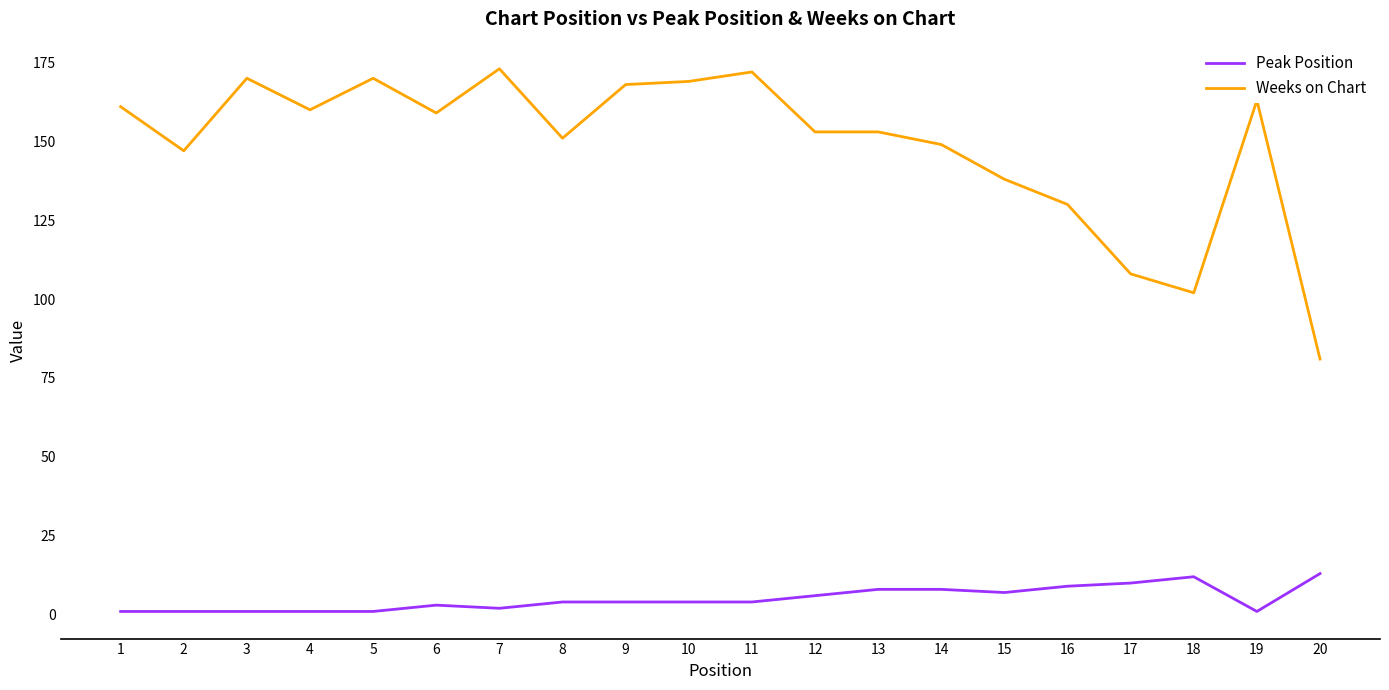

What is the difference between the maximum and minimum values in the Weeks on Chart series?

92